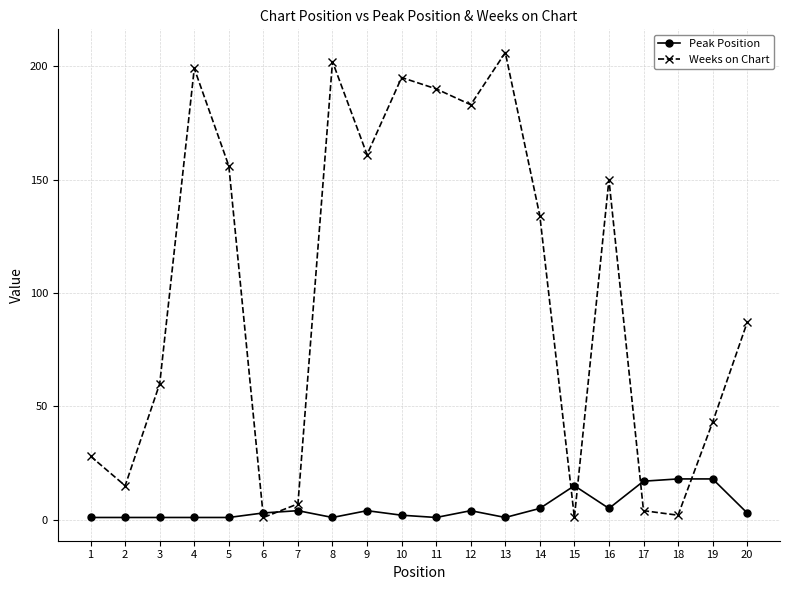

What is the total value across all series at 19?

61